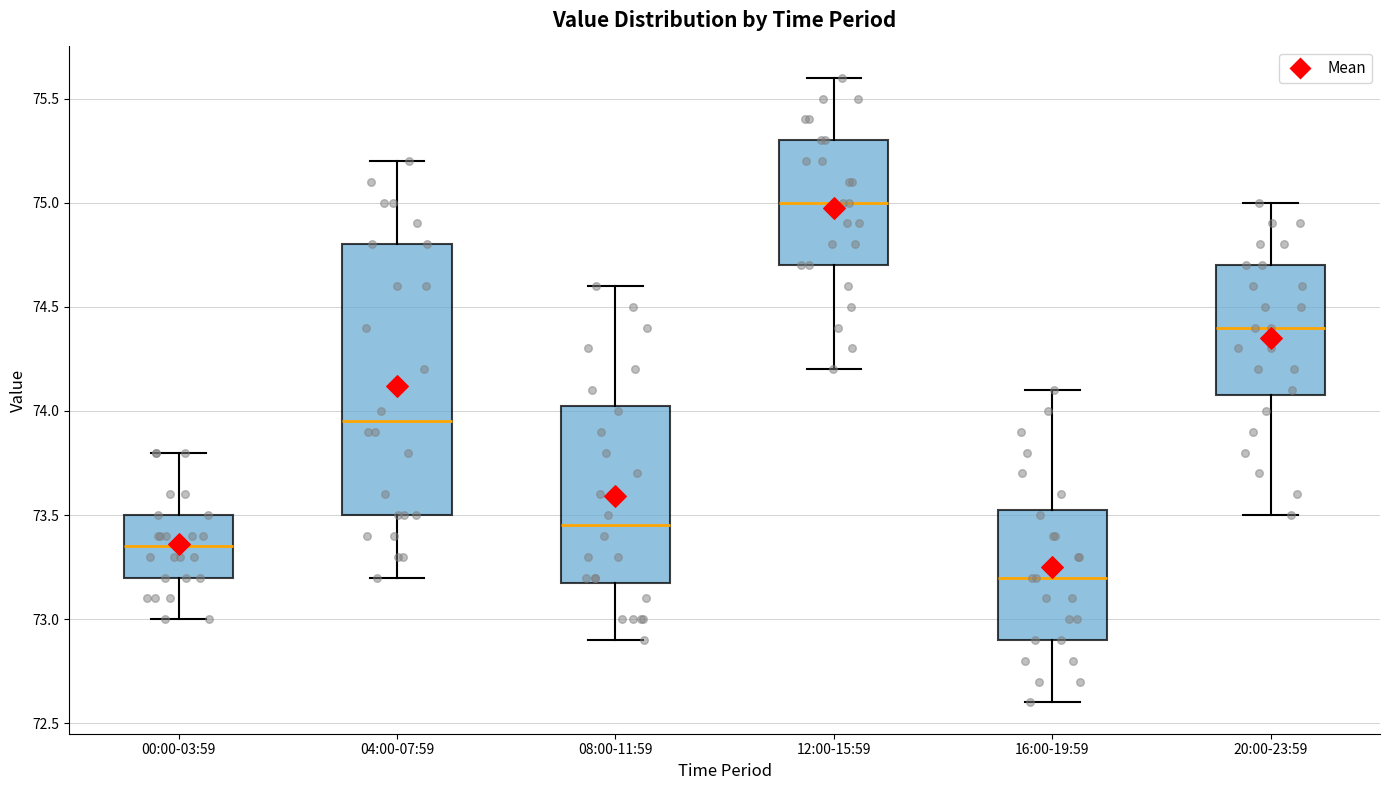

Where does the median line of the box for 16:00-19:59 sit on the y-axis? The values are not printed on the chart, so give them approximately, as read against the axis.

73.20